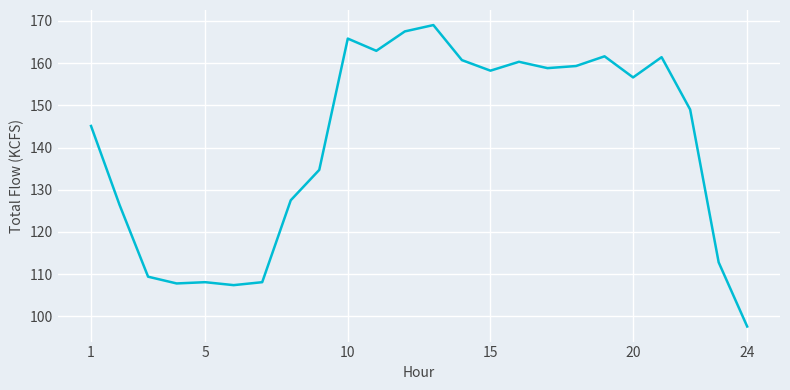

What is the maximum value shown in the chart?

169.0